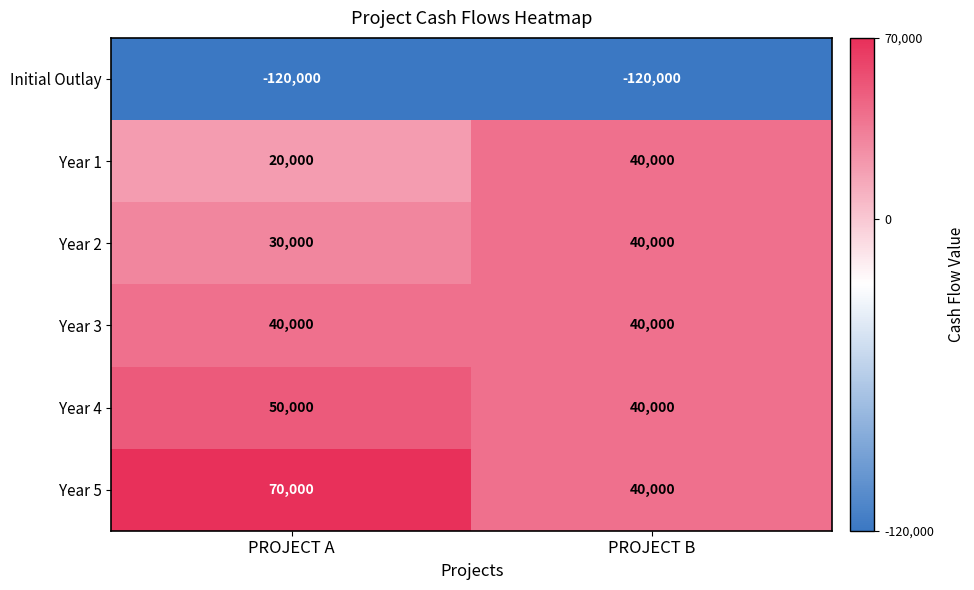

The value of Year 1 at PROJECT B is 40000. True or false?

True